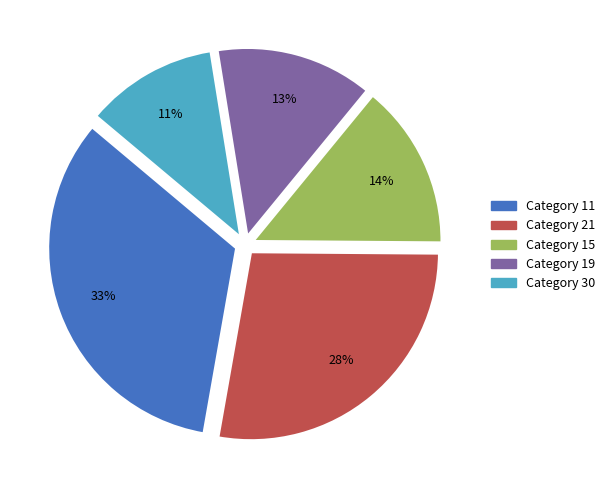

Is there any slice that represents more than half of the pie?

No